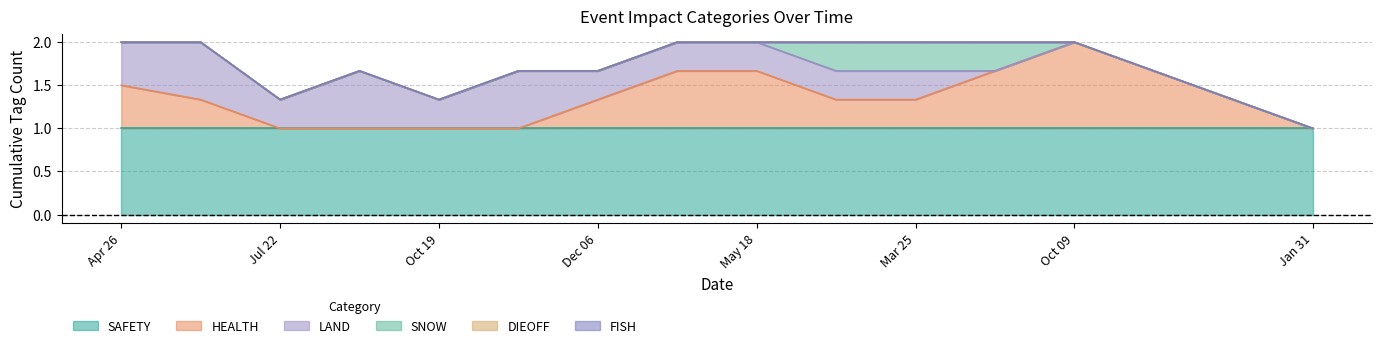

At 3, list the series in order from largest to smallest.

SAFETY, LAND, SNOW, HEALTH, DIEOFF, FISH